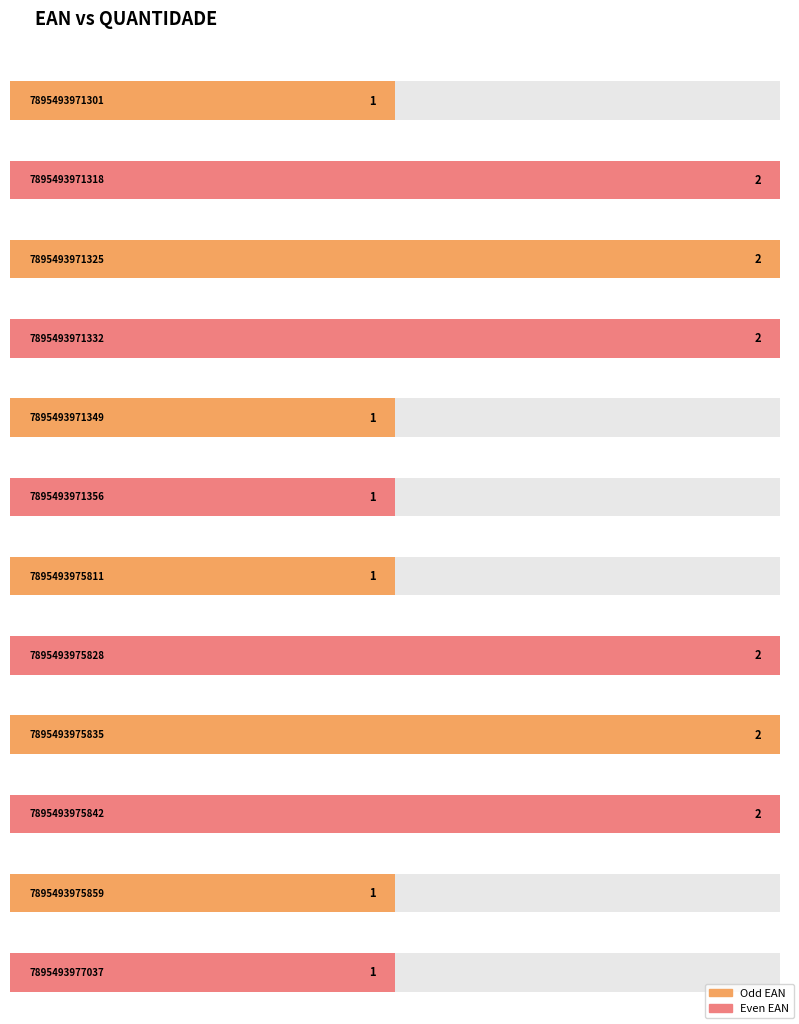

The chart shows a value of 3 at 7895493971325. True or false?

False